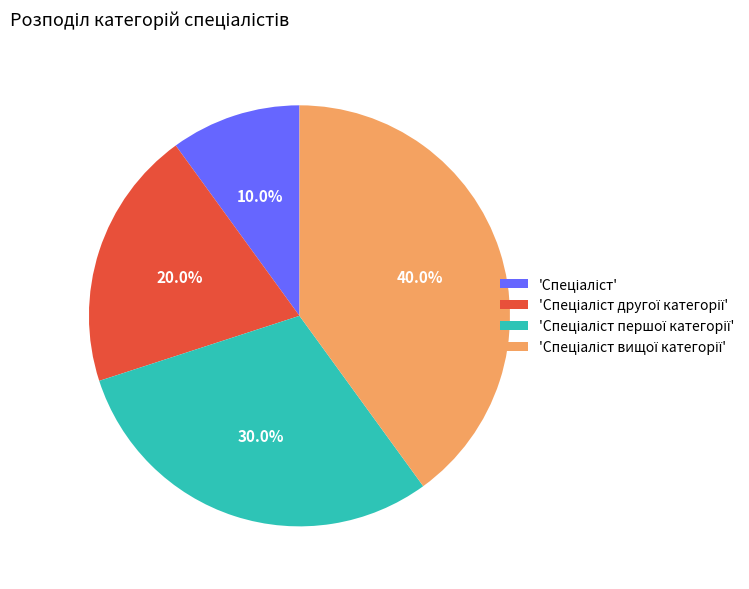

Does any single category account for the majority?

No